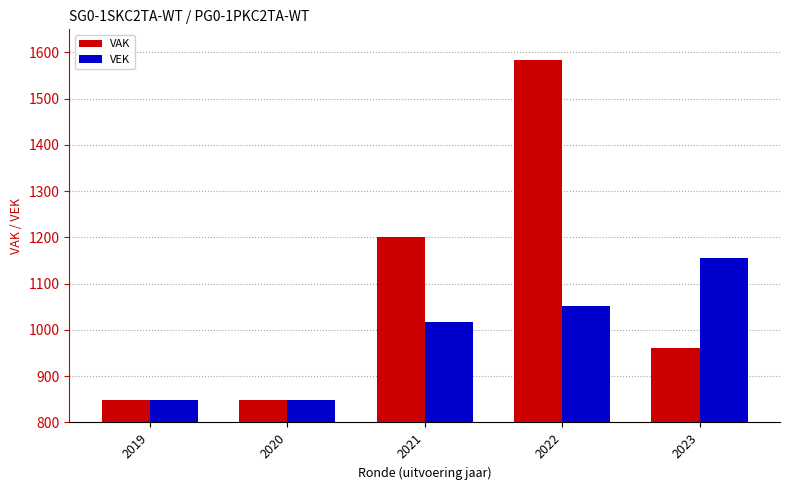

The value of VAK at 2019 is 1327. True or false?

False